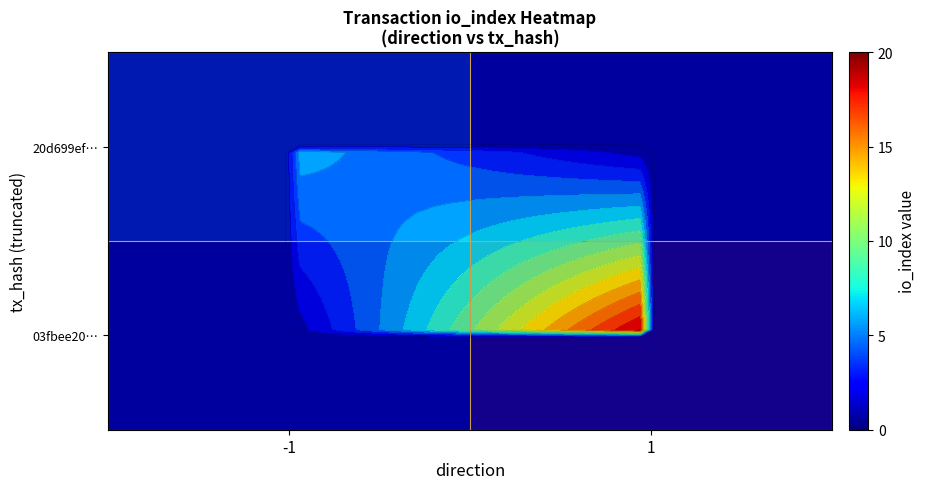

Is the value of 20d699ef… at -1 greater than the value of 03fbee20… at 1?

No